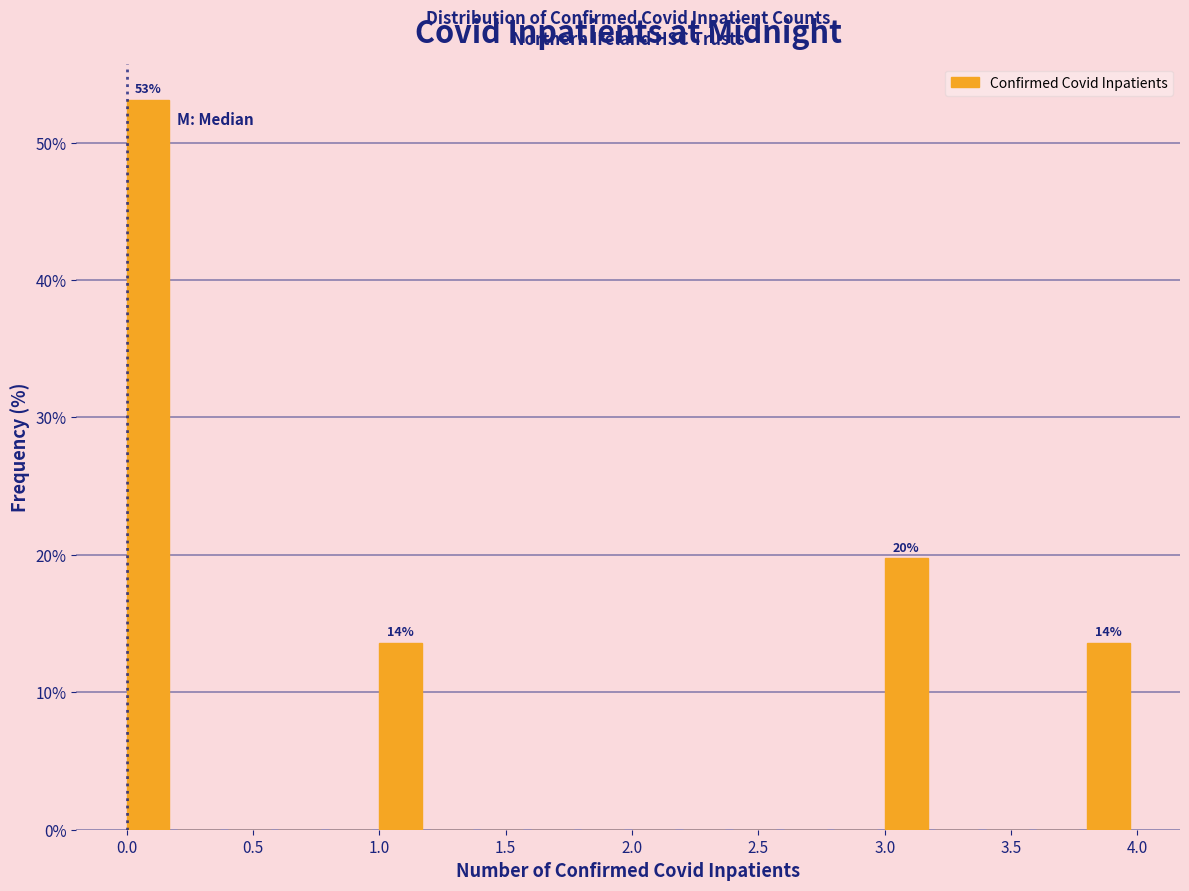

Which range on the x-axis has the tallest bar?

0.0 to 0.2